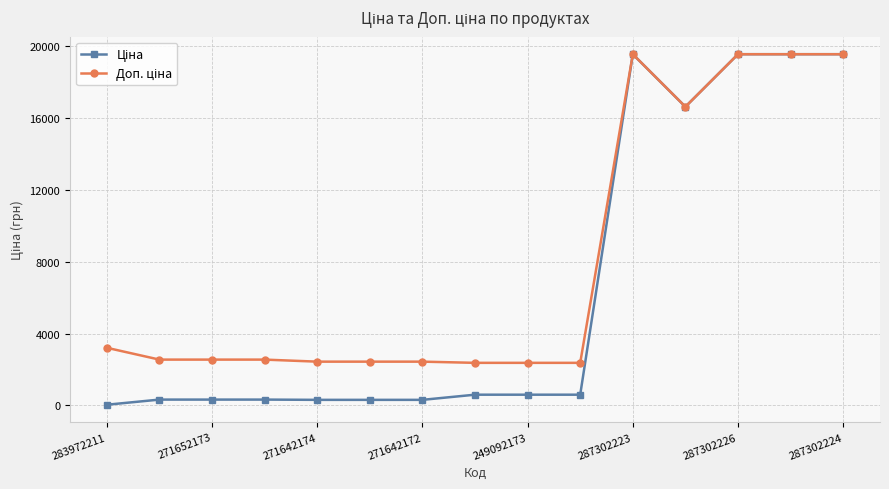

At how many categories does at least one series exceed 18033?

4